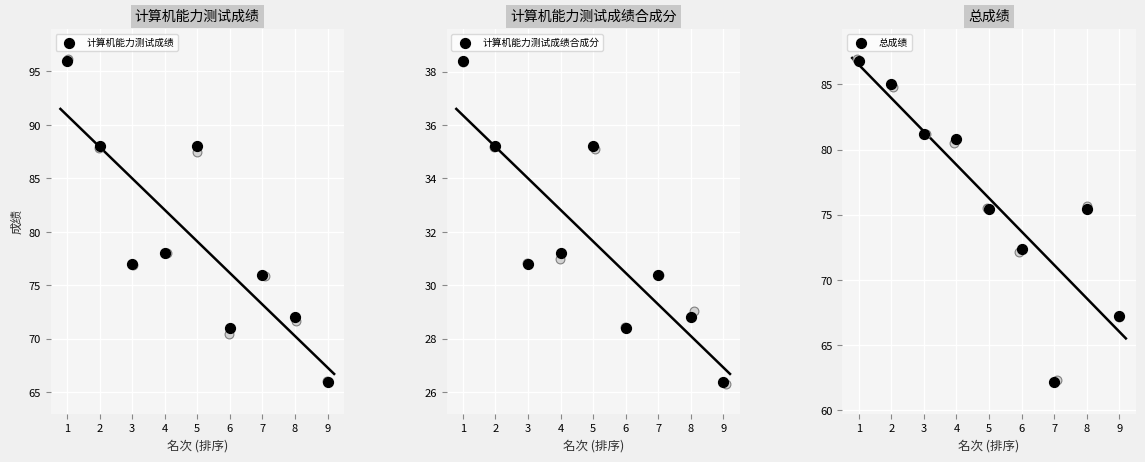

Which series has the widest spread of Y values?

计算机能力测试成绩